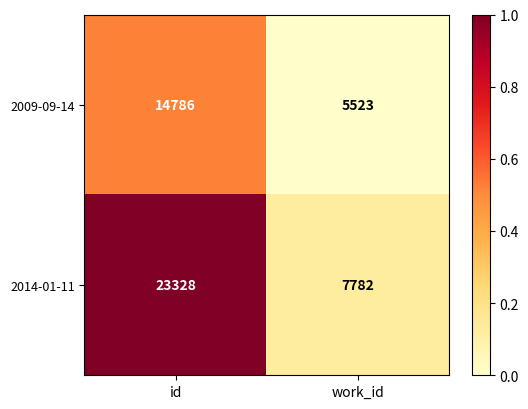

What value does the 2014-01-11 series have at id, to the nearest 50?

23350